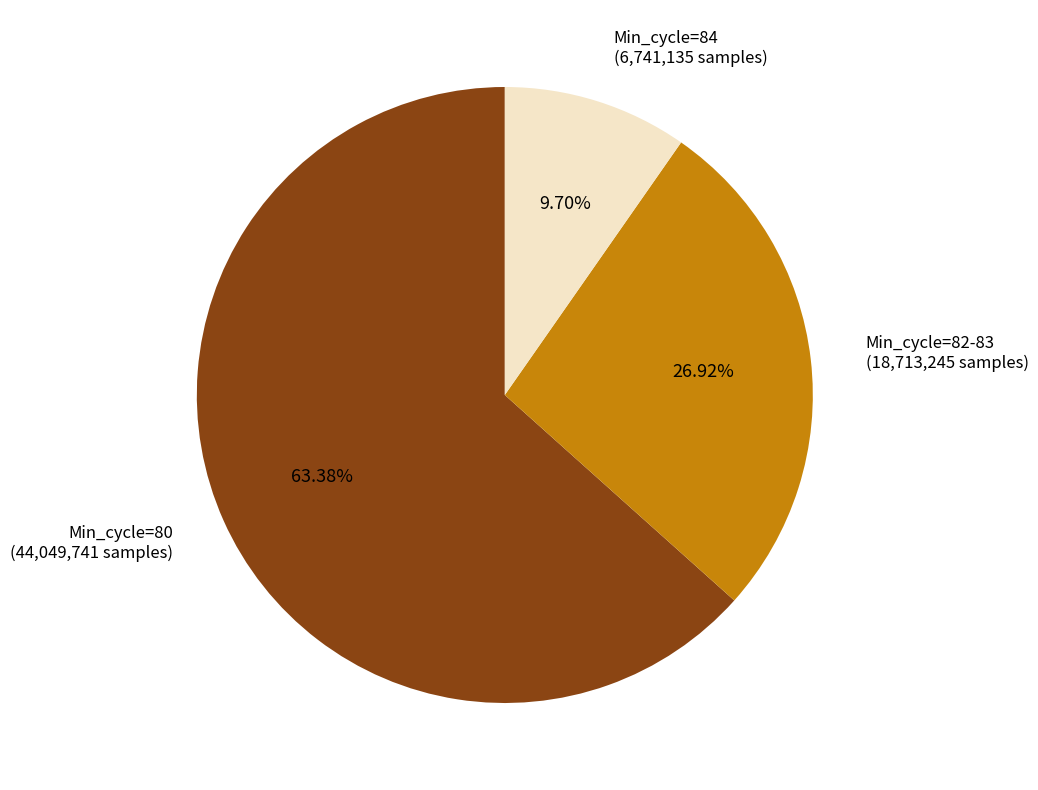

Count the number of slices in the pie.

3